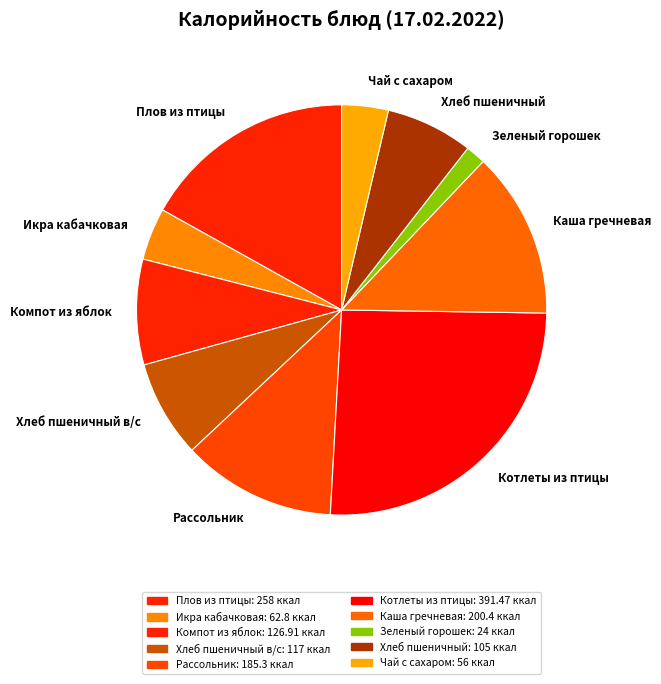

Do Хлеб пшеничный в/с and Компот из яблок together represent more than half of the pie?

No